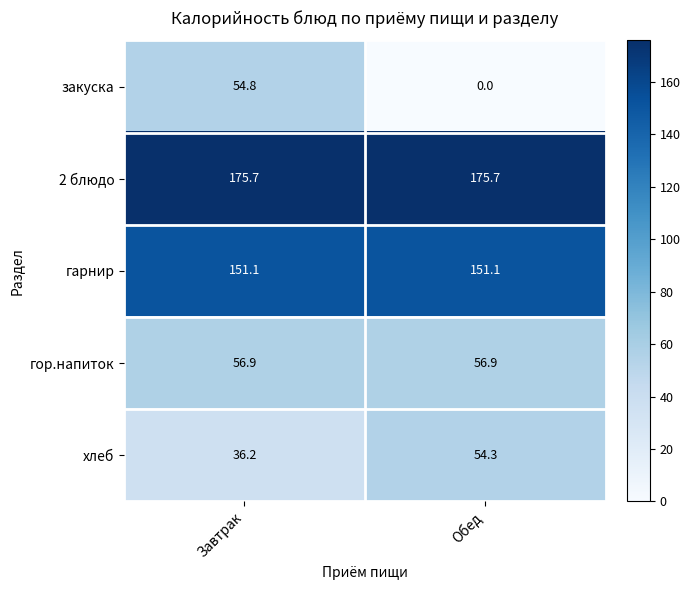

Reading right to left, transcribe all the data shown in this chart.

закуска: Обед=0.0	Завтрак=54.8
2 блюдо: Обед=175.7	Завтрак=175.7
гарнир: Обед=151.1	Завтрак=151.1
гор.напиток: Обед=56.9	Завтрак=56.9
хлеб: Обед=54.3	Завтрак=36.2